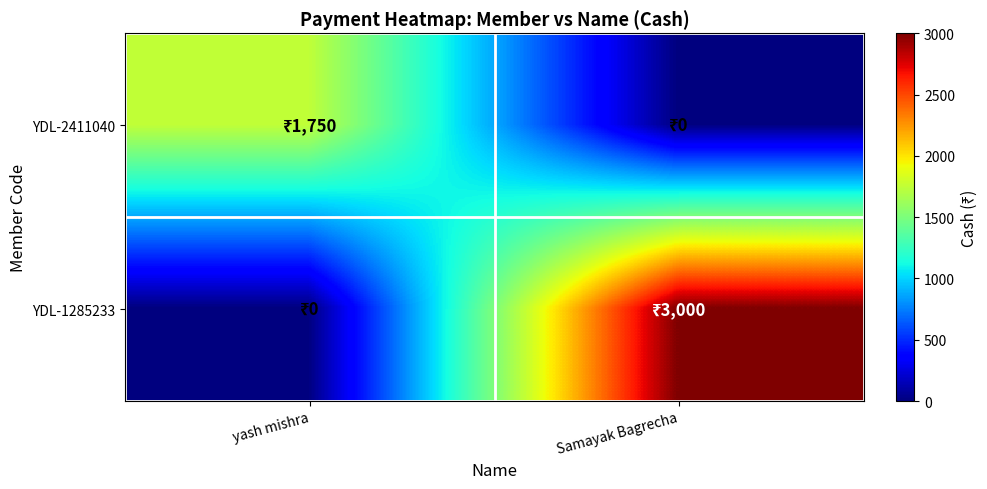

Between Samayak Bagrecha and yash mishra, which is larger?

yash mishra